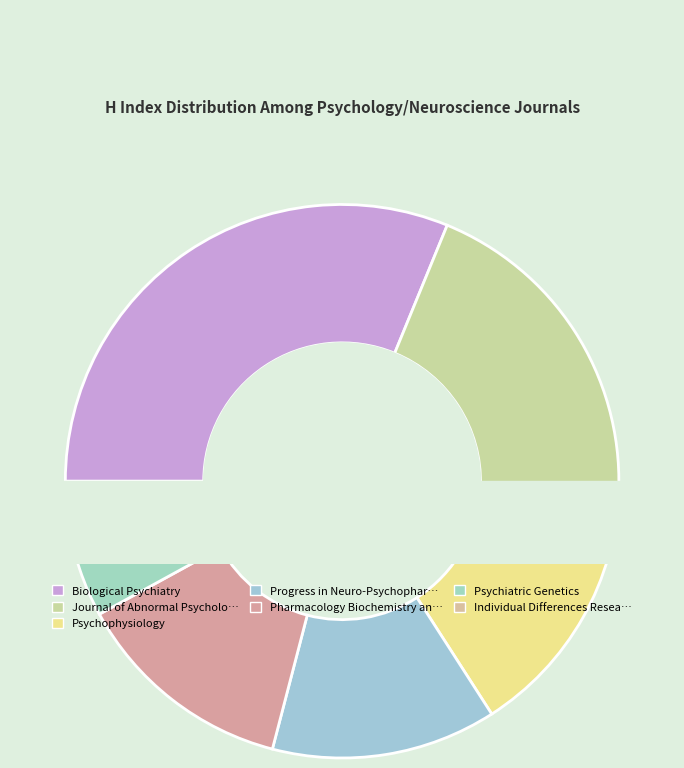

How many slices are in this pie chart?

7